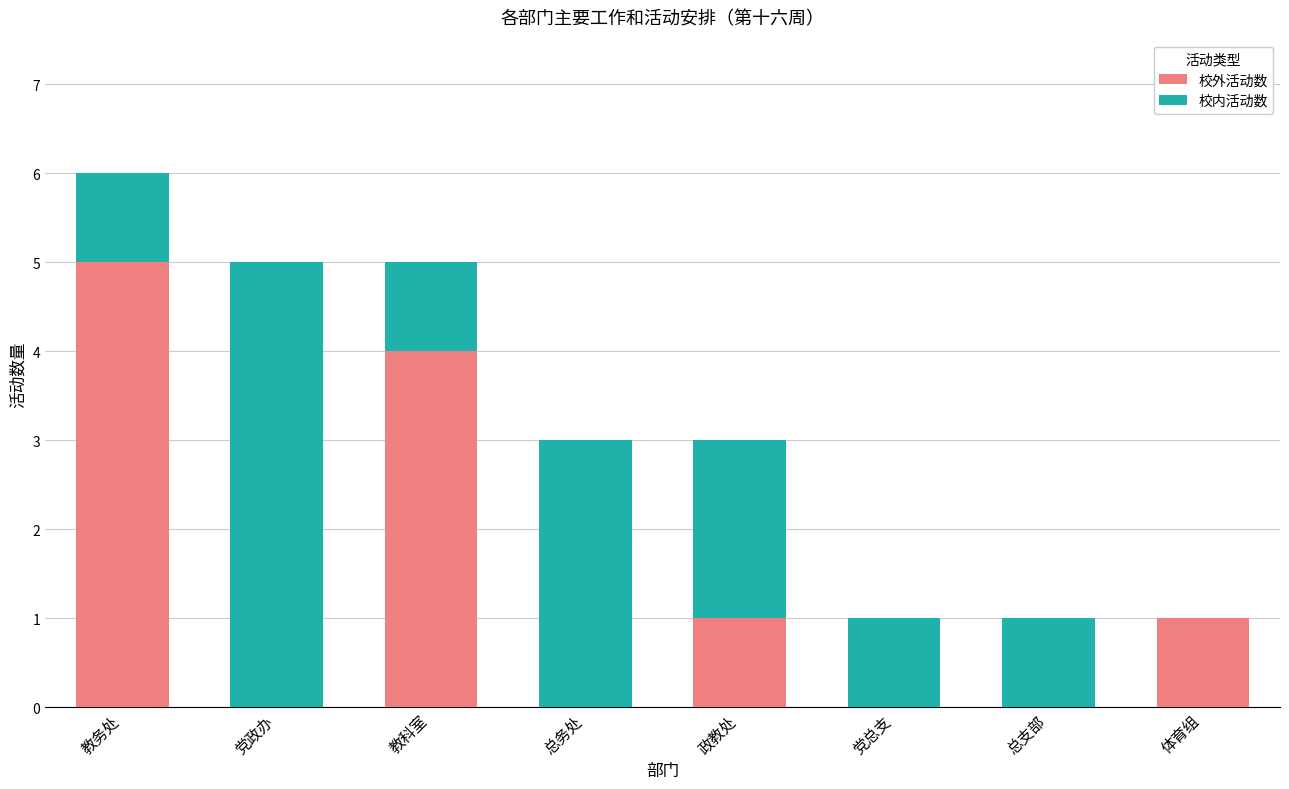

The 校外活动数 series shows 3 at 党总支. True or false?

False